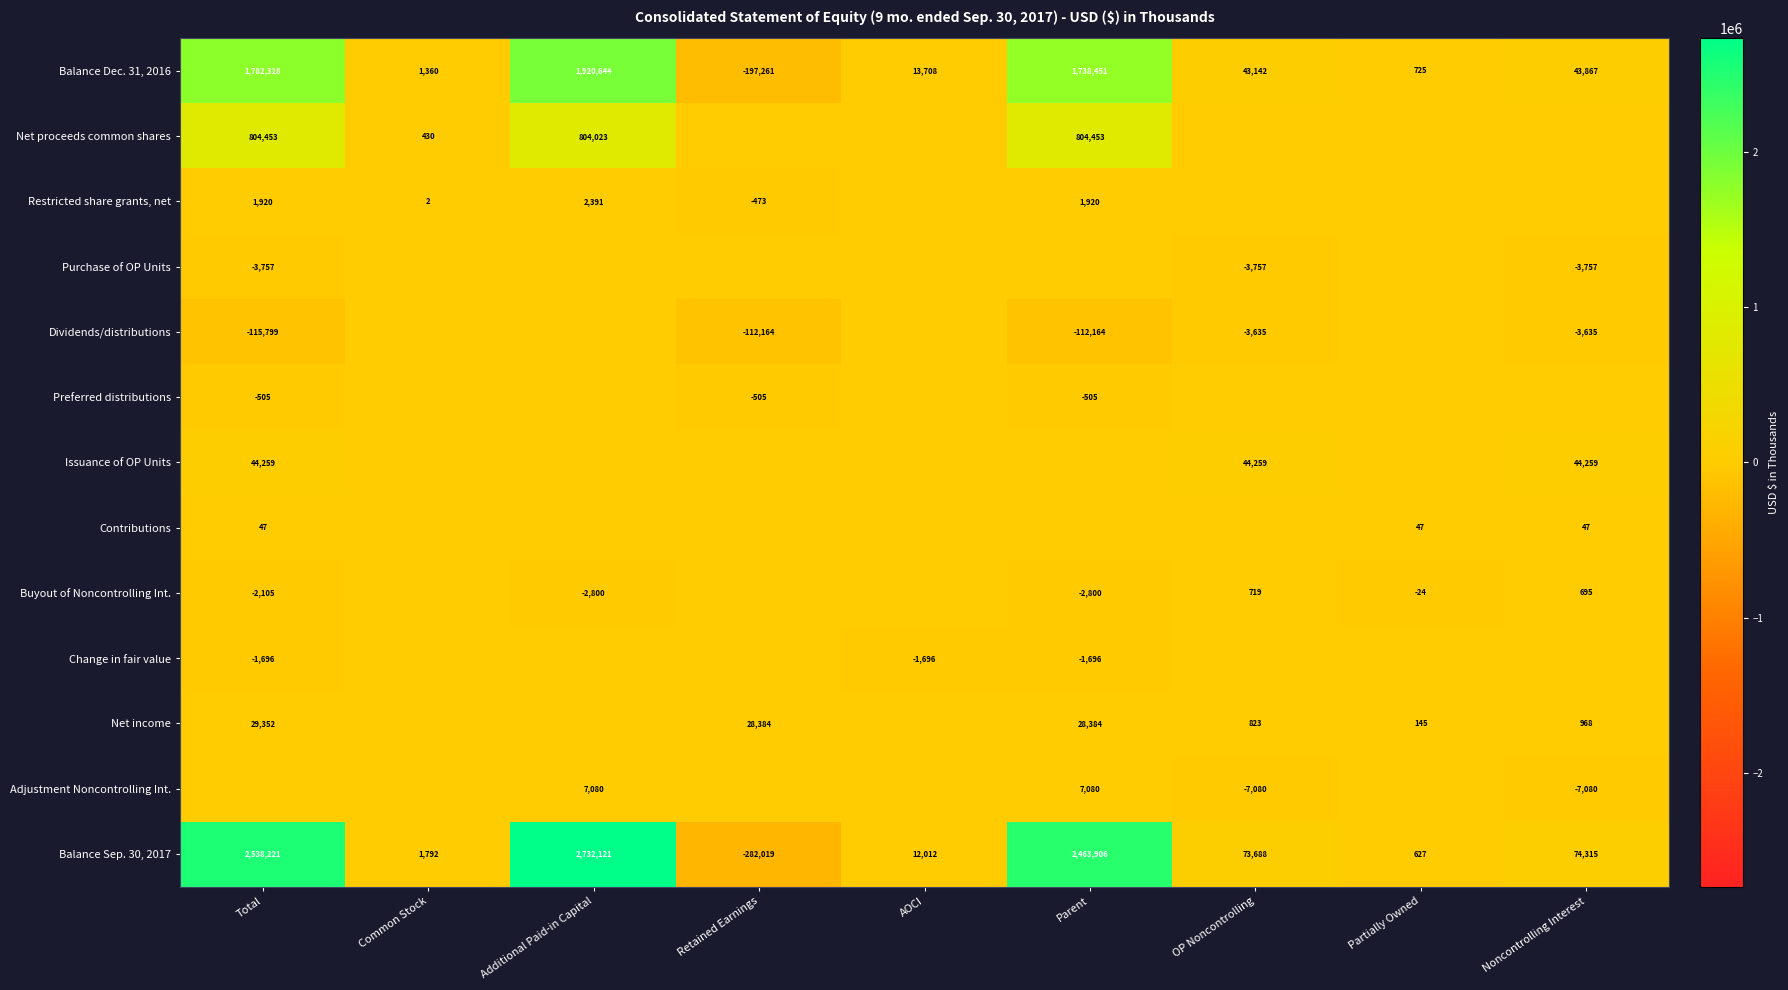

What value does the Balance Dec. 31, 2016 series have at Total, to the nearest 10?

1782320